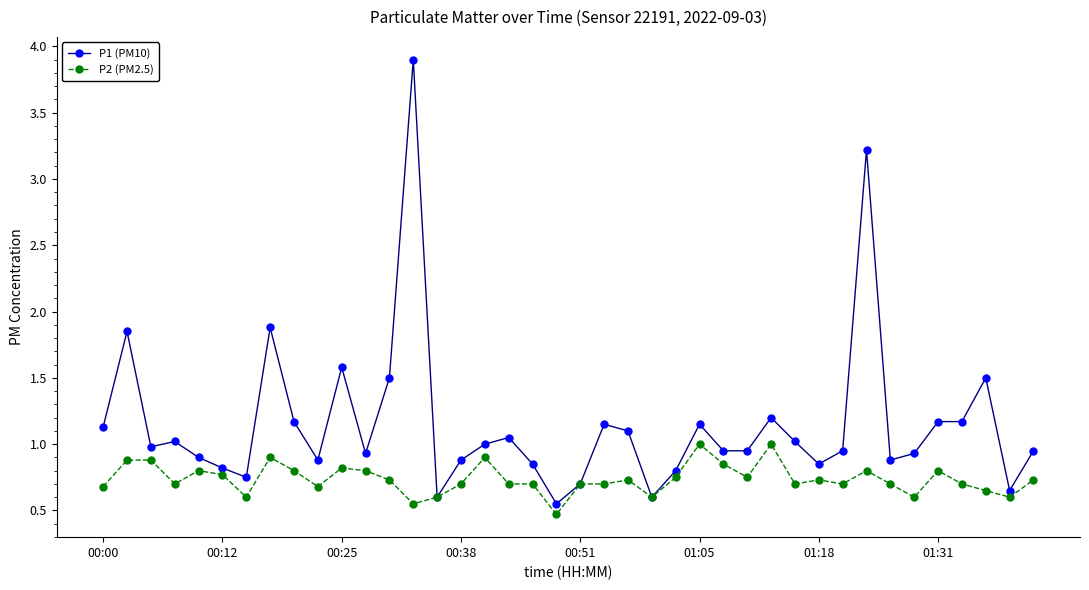

Which series has the largest total across all categories?

P1 (PM10)